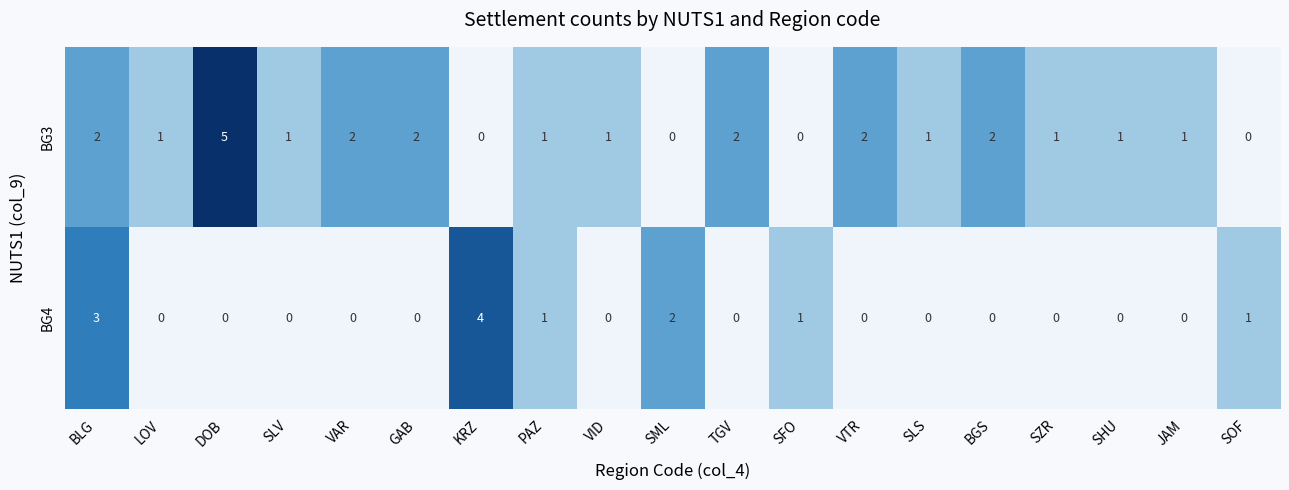

Count the BG3 values in the range 1 to 2.

14